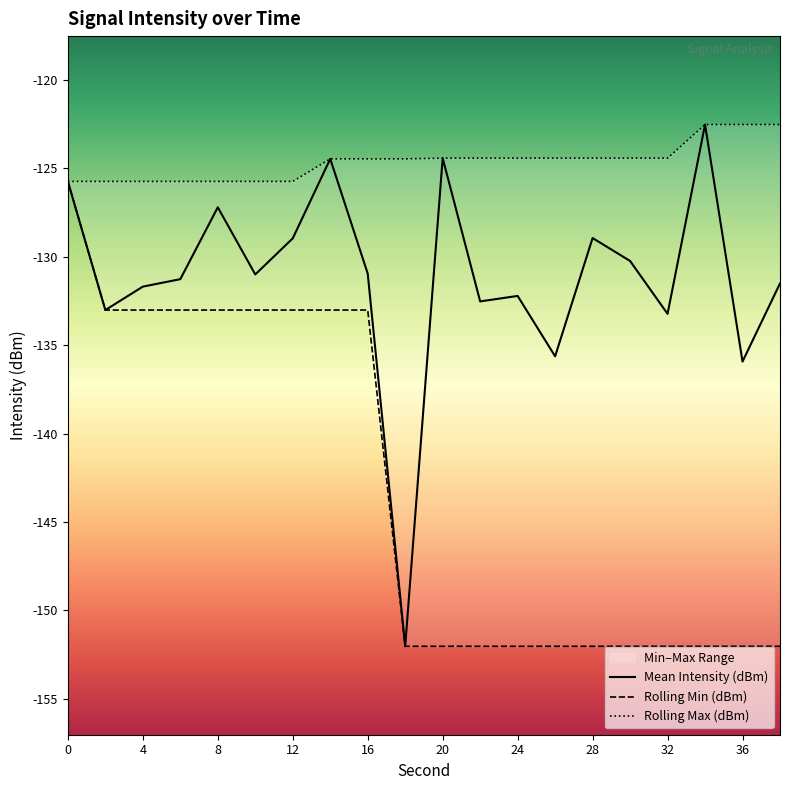

What is the lowest value of the Mean Intensity (dBm) series?

-152.0